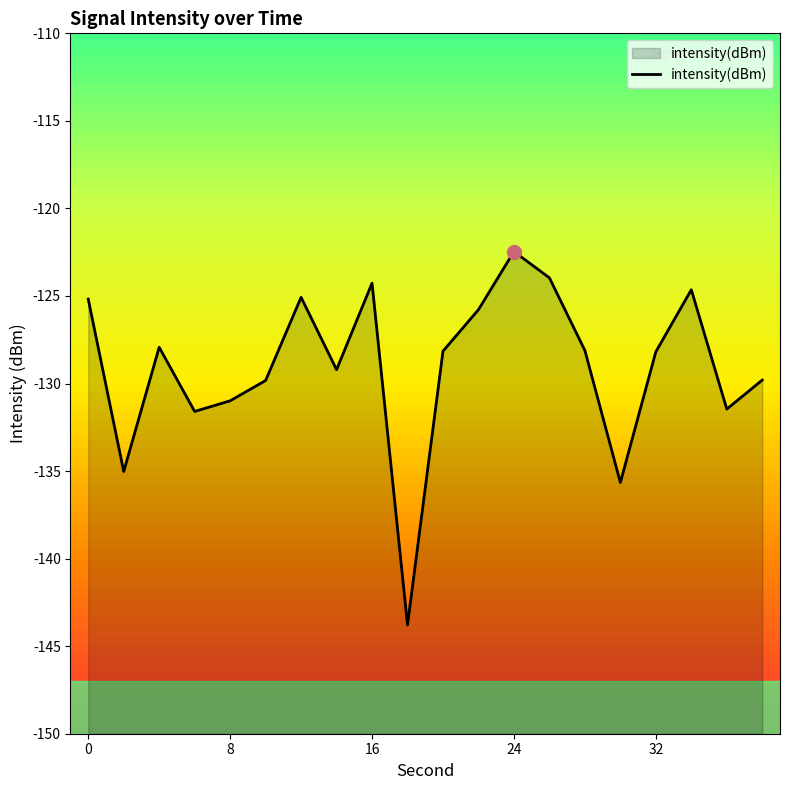

What is the difference between the maximum and minimum values?

21.3